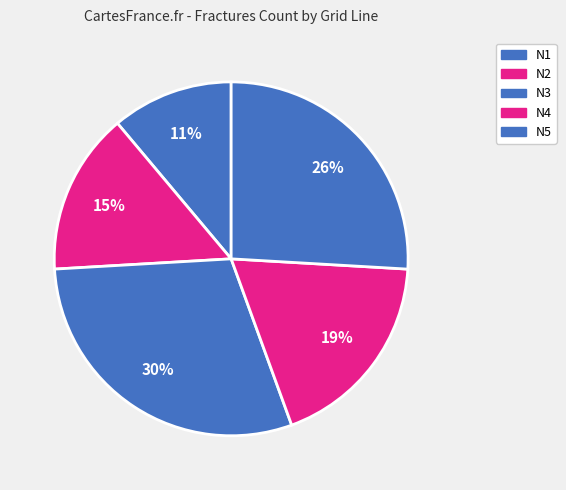

Which has a higher value, N3 or N4?

N3